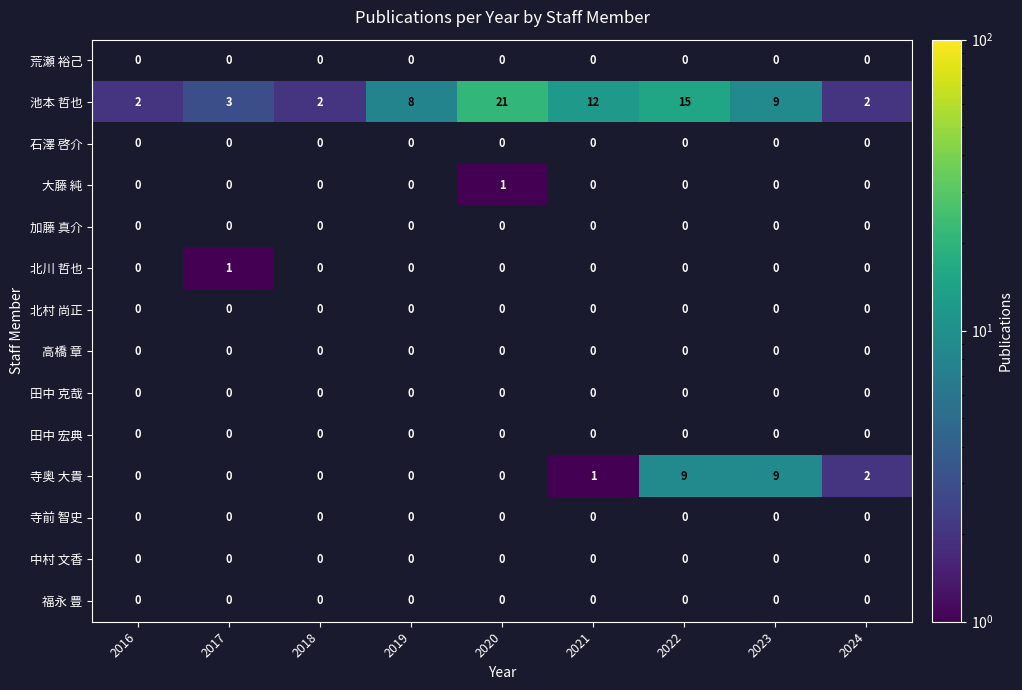

How many data points does each series have?

9